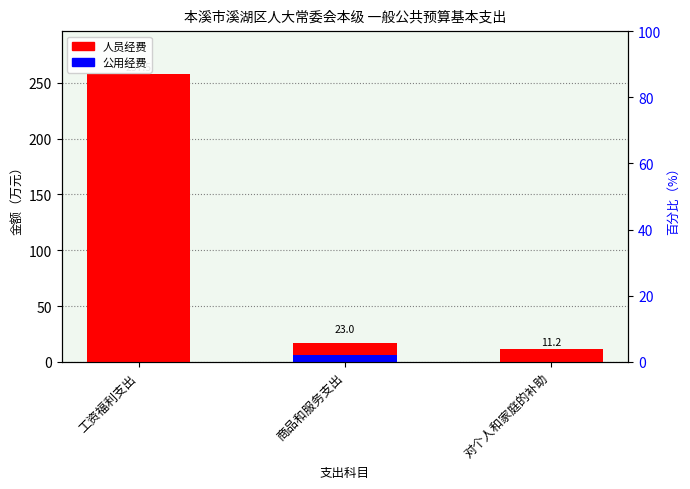

Is it true that 公用经费 equals 0.0 at 工资福利支出?

True